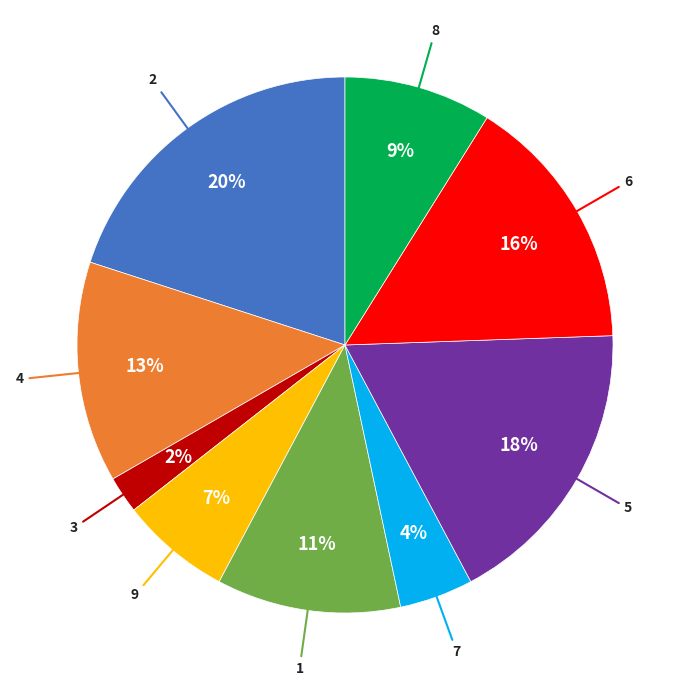

To the nearest percent, what is the average slice percentage?

11%